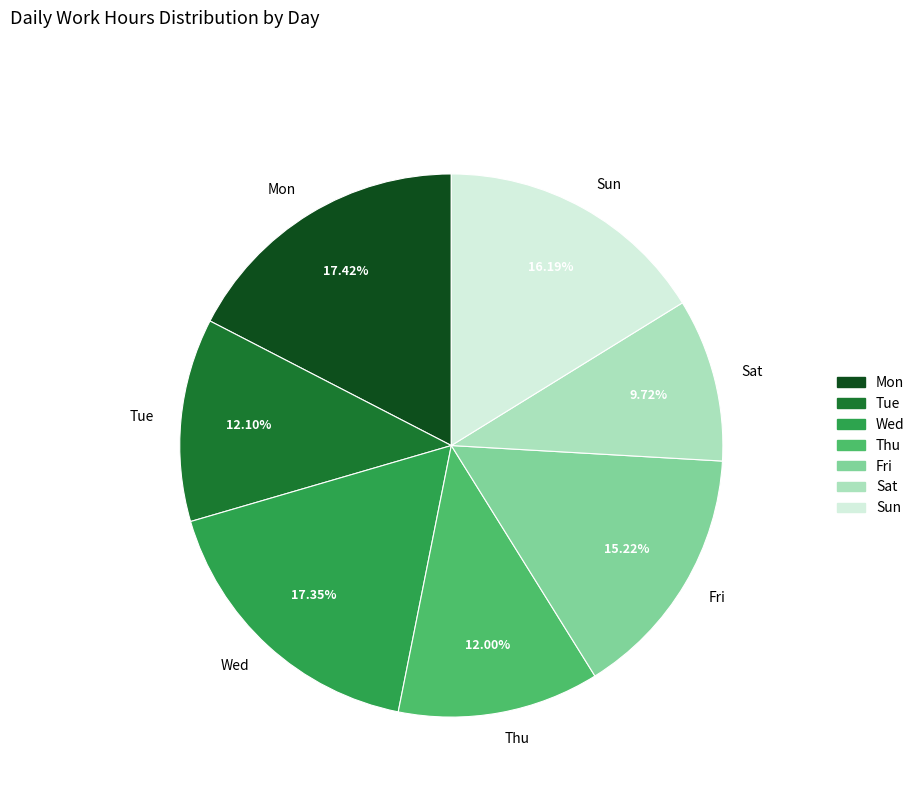

Does any single category account for the majority?

No